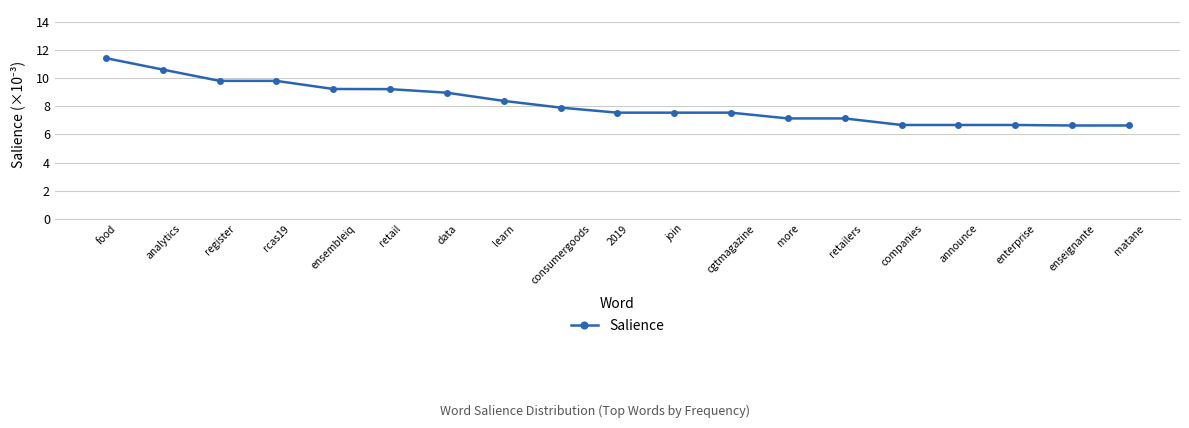

Count the number of data series in this chart.

1